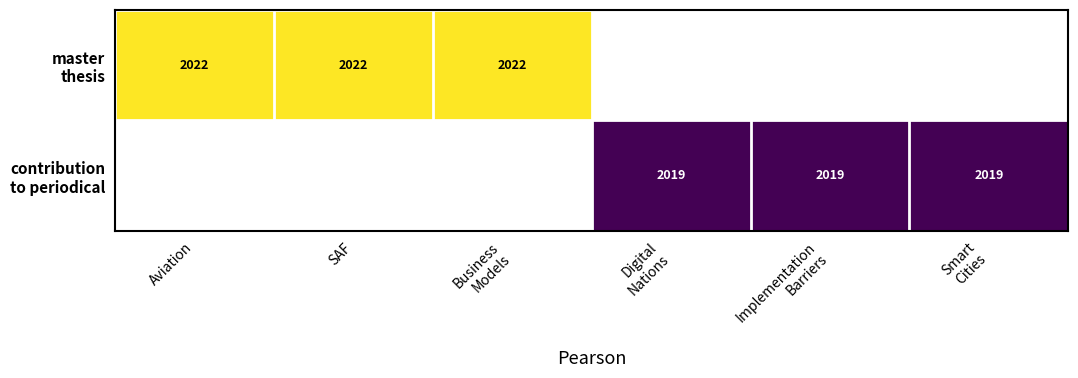

Which category has the highest value across all series?

Aviation